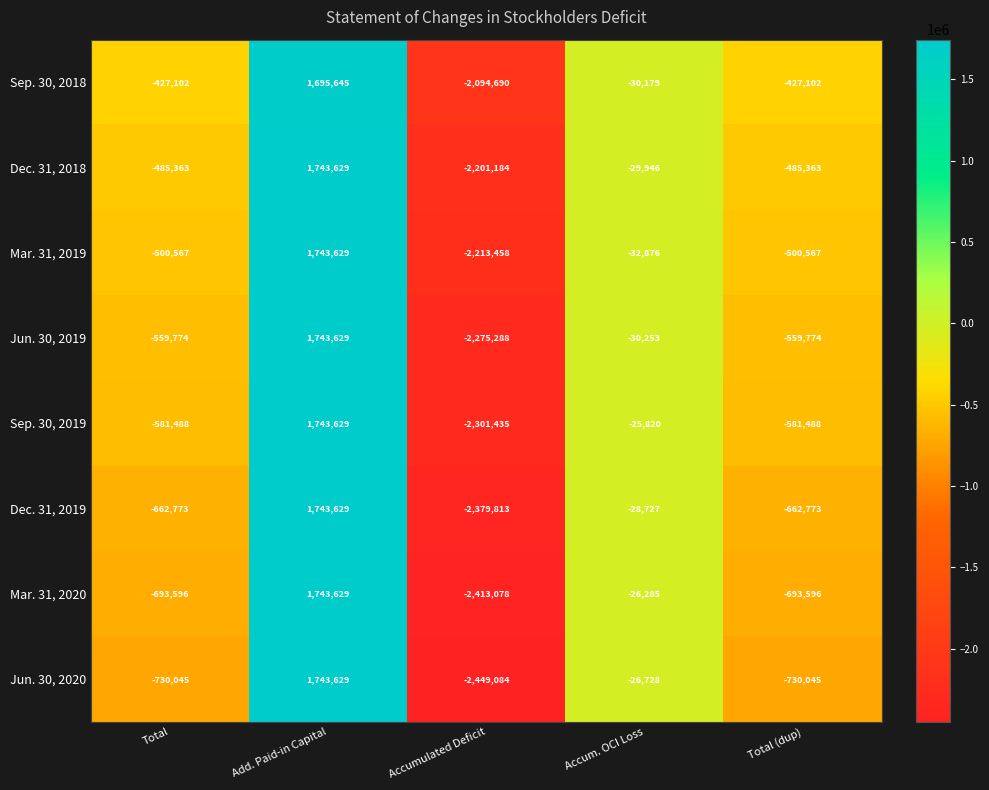

What is the difference between the Jun. 30, 2019 values at Accum. OCI Loss and Total (dup)?

529521